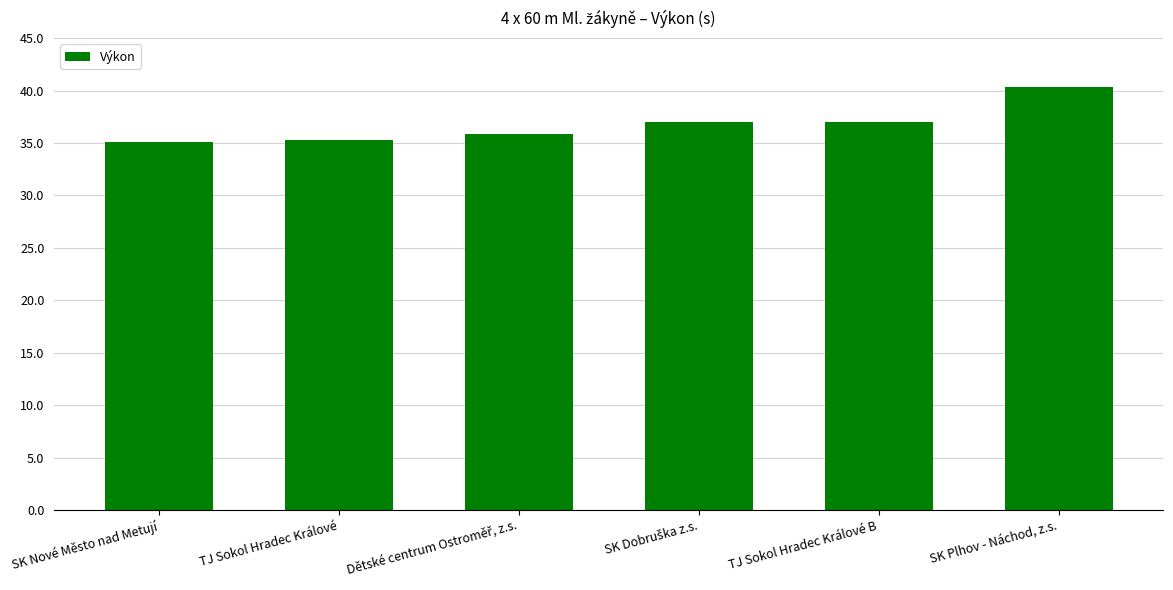

What position from the left is TJ Sokol Hradec Králové B?

5